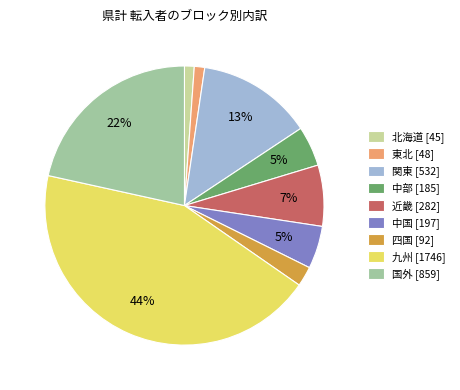

Combined, do 東北 and 中部 account for over 50%?

No